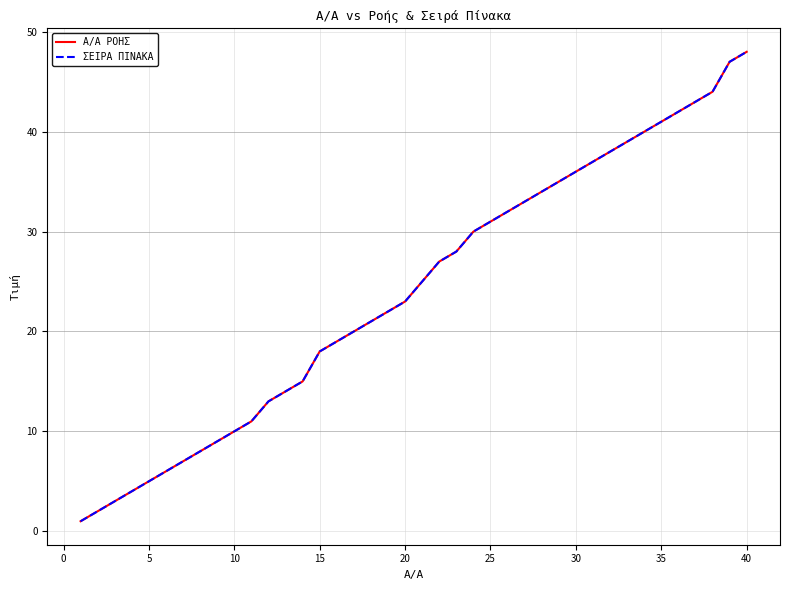

Rank the series by their maximum value, from highest to lowest.

Α/Α ΡΟΗΣ, ΣΕΙΡΑ ΠΙΝΑΚΑ